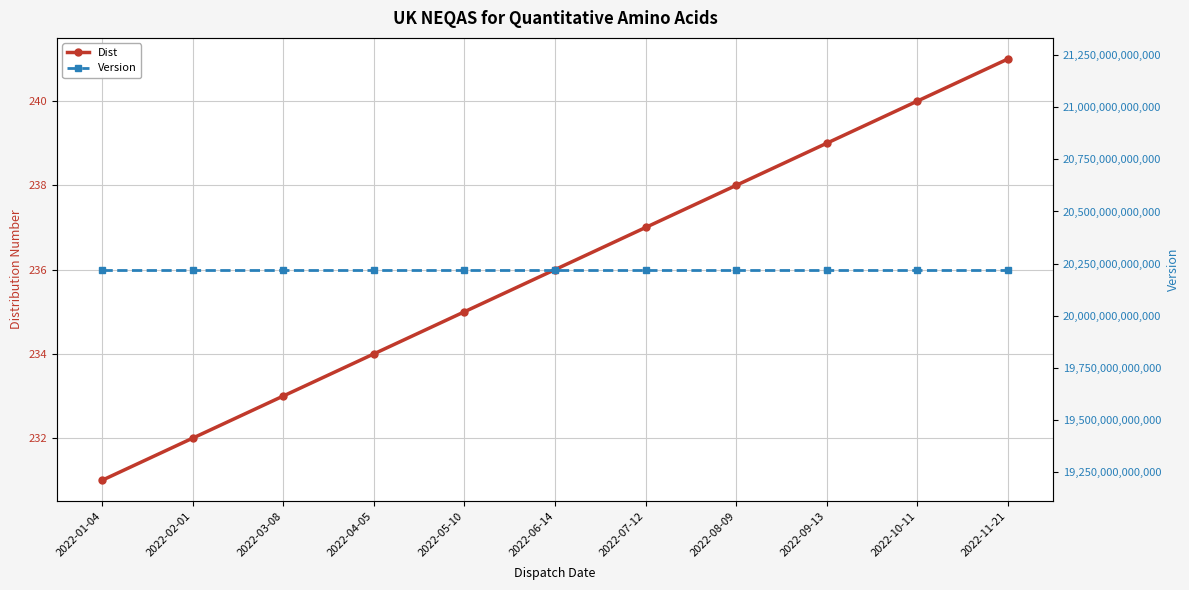

Between 2022-07-12 and 2022-01-04, which is larger?

2022-07-12